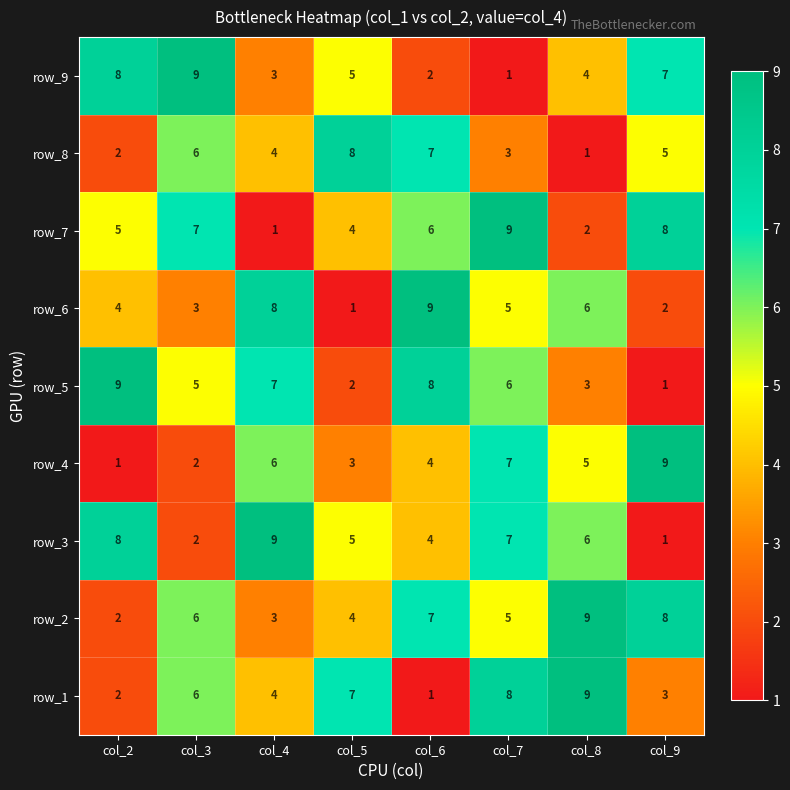

Is the value of row_5 at col_4 greater than the value of row_7 at col_2?

Yes